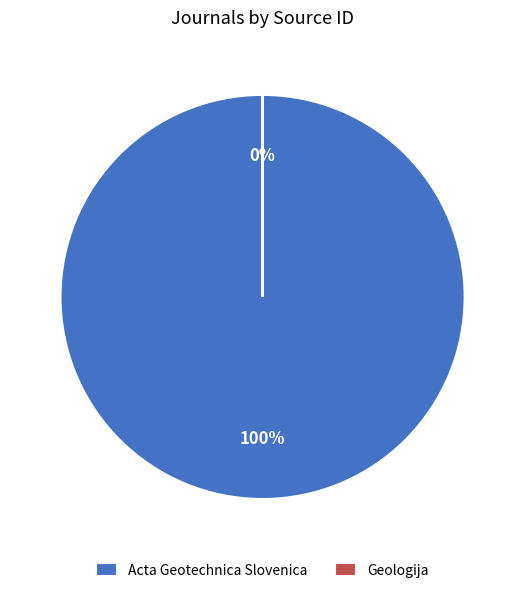

True or false: Acta Geotechnica Slovenica accounts for 100% of the total.

True